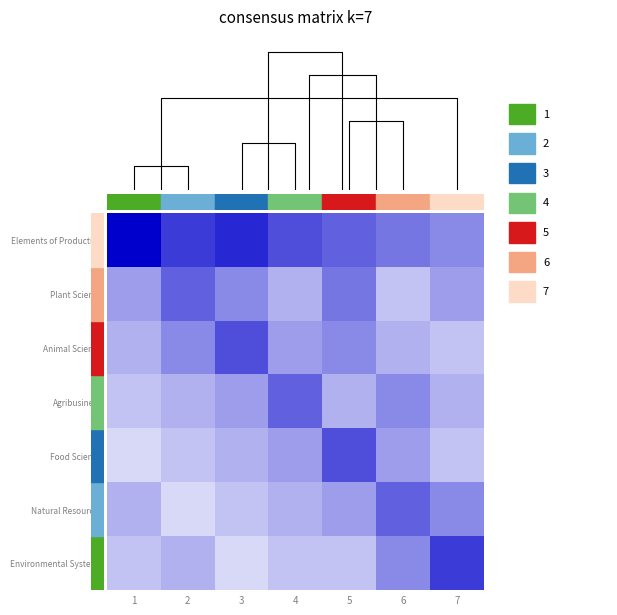

Reading left to right, list all the values displayed in this chart.

Elements of Production: 1=1.0	2=0.8	3=0.8	4=0.7	5=0.6	6=0.5	7=0.5
Plant Science: 1=0.4	2=0.6	3=0.5	4=0.3	5=0.5	6=0.2	7=0.4
Animal Science: 1=0.3	2=0.5	3=0.7	4=0.4	5=0.5	6=0.3	7=0.2
Agribusiness: 1=0.2	2=0.3	3=0.4	4=0.6	5=0.3	6=0.5	7=0.3
Food Science: 1=0.2	2=0.2	3=0.3	4=0.4	5=0.7	6=0.4	7=0.2
Natural Resources: 1=0.3	2=0.2	3=0.2	4=0.3	5=0.4	6=0.6	7=0.5
Environmental Systems: 1=0.2	2=0.3	3=0.2	4=0.2	5=0.2	6=0.5	7=0.8